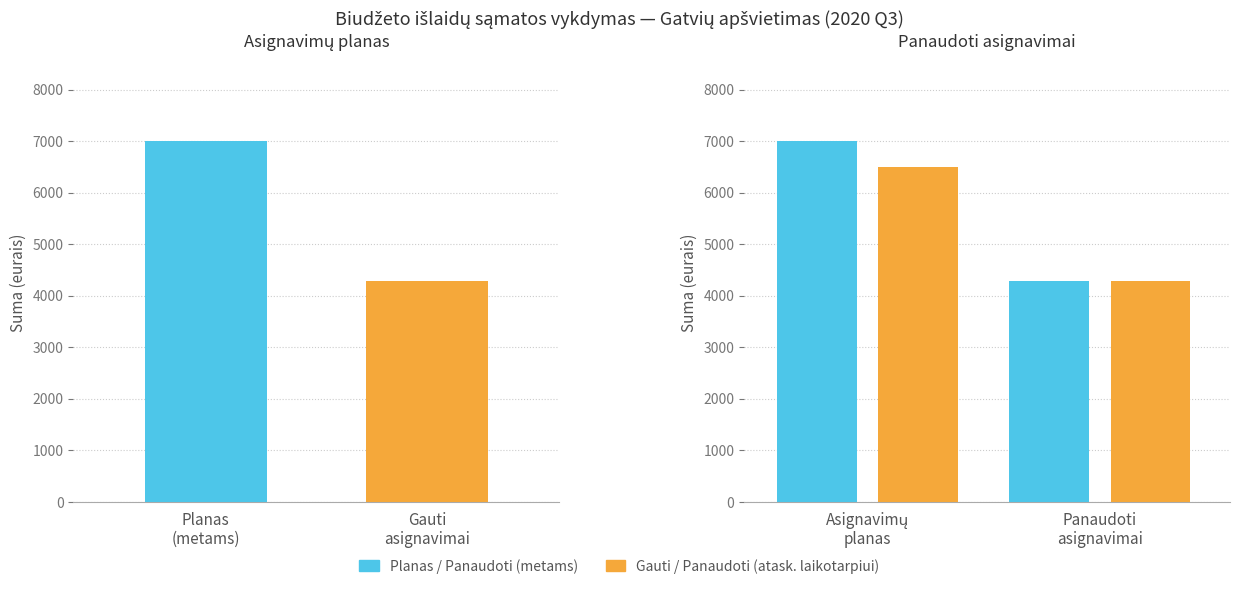

What is the label of the 1st bar from the left?

Planas